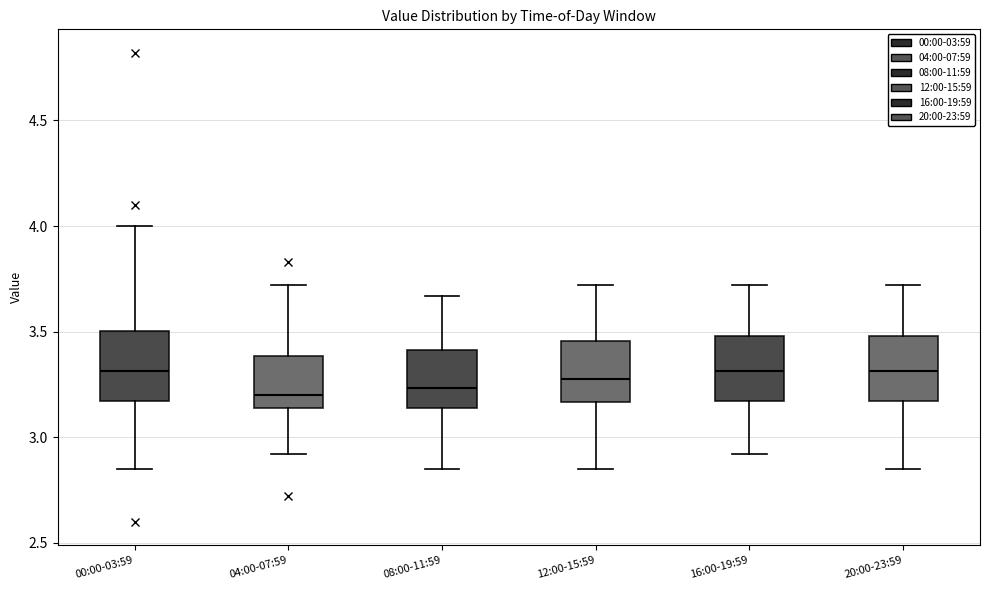

Reading left to right, read every box against the y-axis: the position of its median line, the range the box covers, and the ends of its whiskers. The values are not printed on the chart, so give them approximately, as read against the axis.

00:00-03:59: median 3.30, box 3.15 to 3.50, whiskers 2.85 to 4.00
04:00-07:59: median 3.20, box 3.15 to 3.40, whiskers 2.90 to 3.70
08:00-11:59: median 3.25, box 3.15 to 3.40, whiskers 2.85 to 3.65
12:00-15:59: median 3.30, box 3.15 to 3.45, whiskers 2.85 to 3.70
16:00-19:59: median 3.30, box 3.15 to 3.50, whiskers 2.90 to 3.70
20:00-23:59: median 3.30, box 3.15 to 3.50, whiskers 2.85 to 3.70